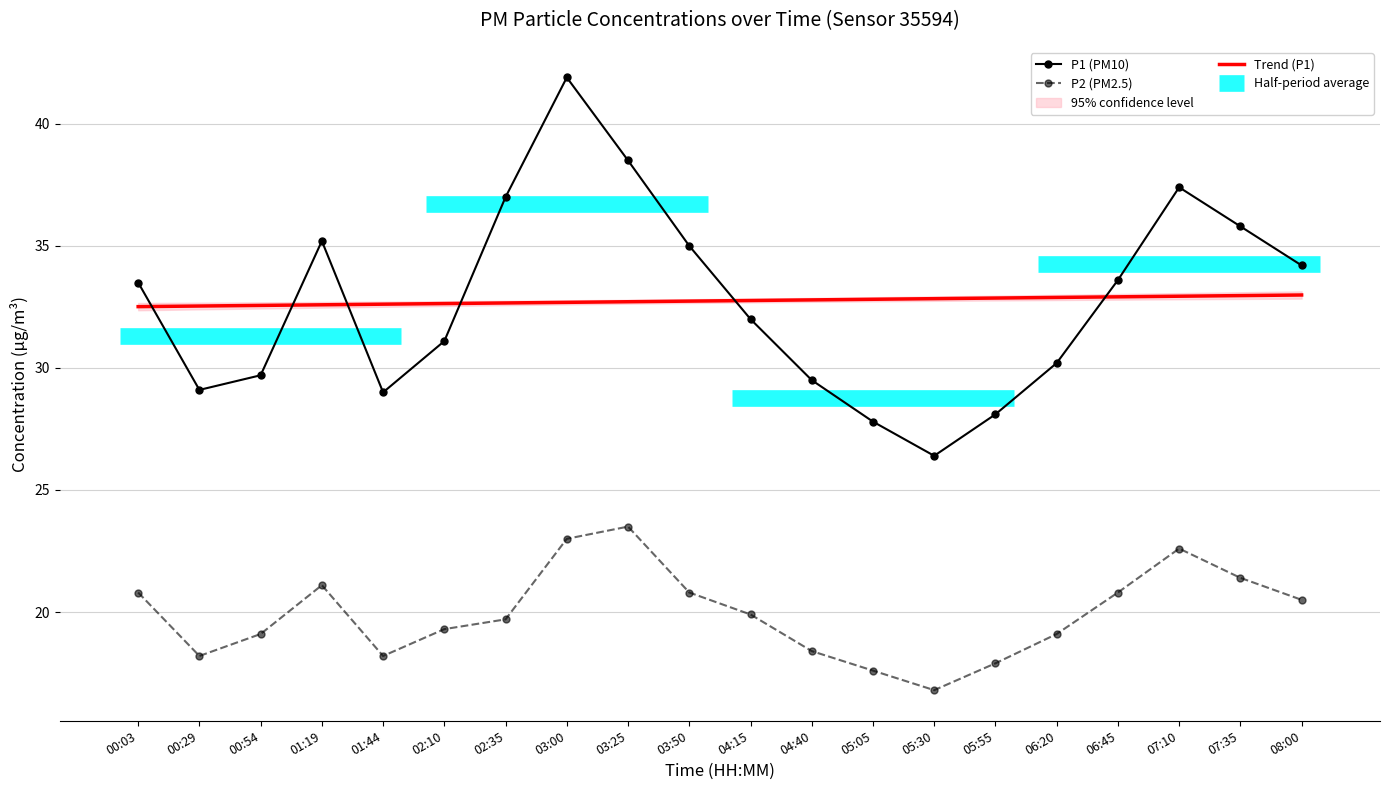

Reading left to right, list all the values displayed in this chart.

P1 (PM10): 00:03=33.5	00:29=29.1	00:54=29.7	01:19=35.2	01:44=29.0	02:10=31.1	02:35=37.0	03:00=41.9	03:25=38.5	03:50=35.0	04:15=32.0	04:40=29.5	05:05=27.8	05:30=26.4	05:55=28.1	06:20=30.2	06:45=33.6	07:10=37.4	07:35=35.8	08:00=34.2
P2 (PM2.5): 00:03=20.8	00:29=18.2	00:54=19.1	01:19=21.1	01:44=18.2	02:10=19.3	02:35=19.7	03:00=23.0	03:25=23.5	03:50=20.8	04:15=19.9	04:40=18.4	05:05=17.6	05:30=16.8	05:55=17.9	06:20=19.1	06:45=20.8	07:10=22.6	07:35=21.4	08:00=20.5
Trend (P1): 00:03=32.5	00:29=32.5	00:54=32.6	01:19=32.6	01:44=32.6	02:10=32.6	02:35=32.7	03:00=32.7	03:25=32.7	03:50=32.7	04:15=32.8	04:40=32.8	05:05=32.8	05:30=32.8	05:55=32.9	06:20=32.9	06:45=32.9	07:10=32.9	07:35=33.0	08:00=33.0